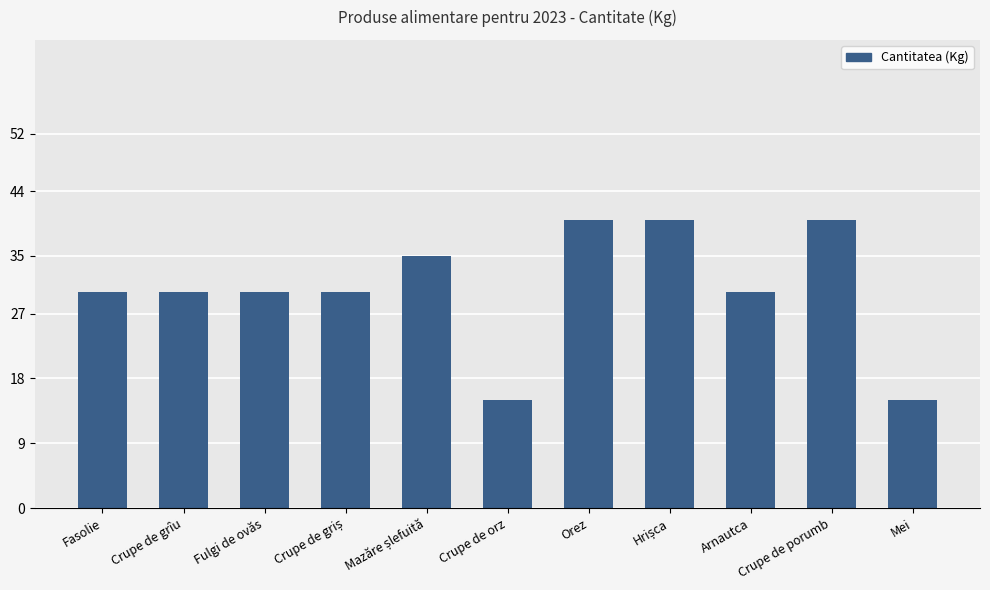

What is the difference between the maximum and minimum values?

25